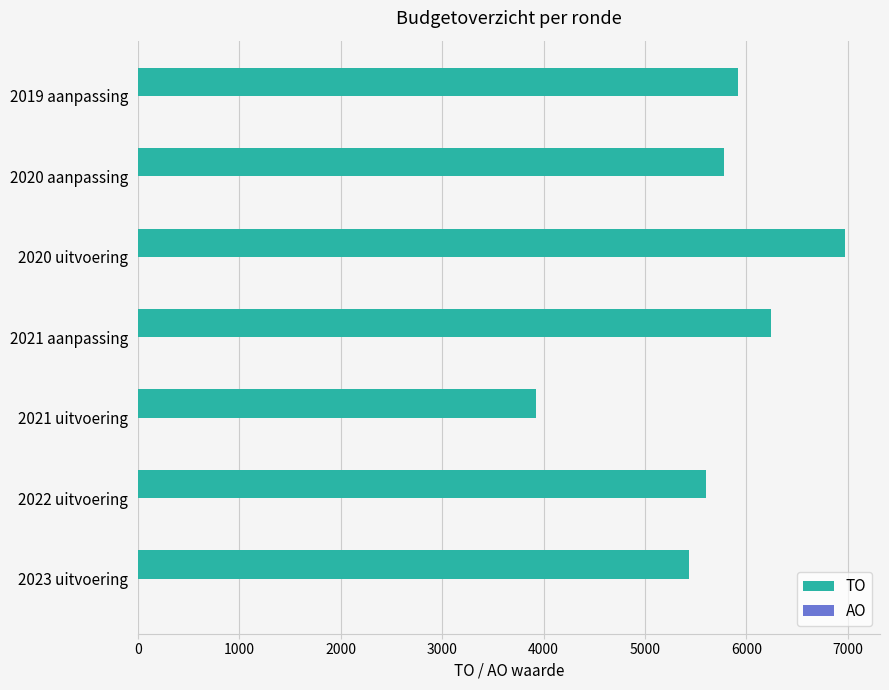

Reading top to bottom, list all the values displayed in this chart.

5914	5775	6970	6245	3925	5601	5437